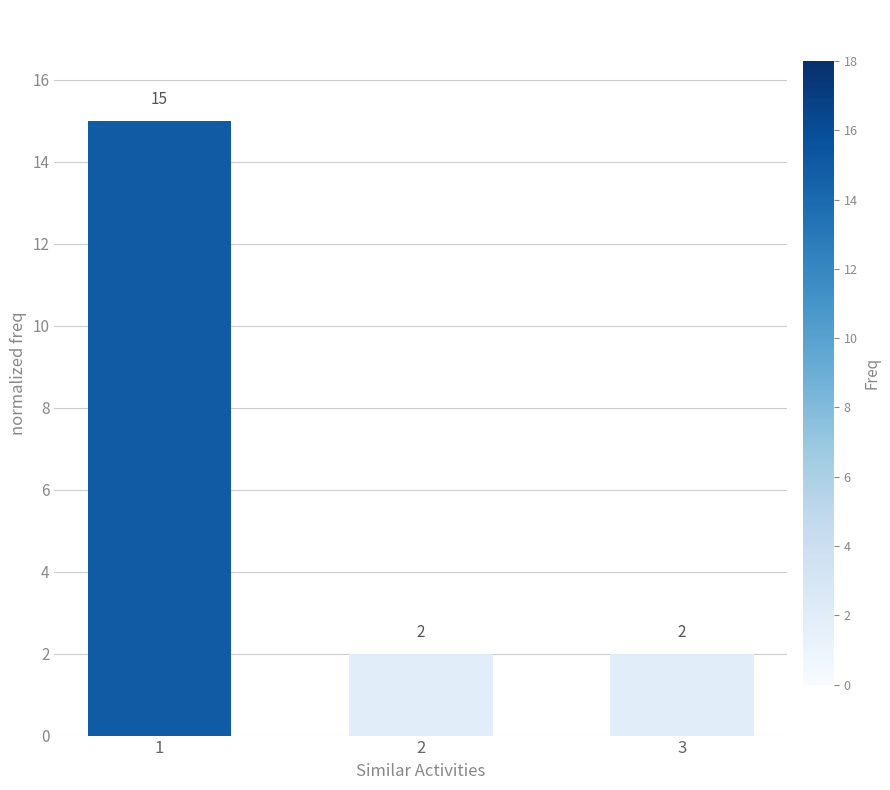

What is the average value?

6